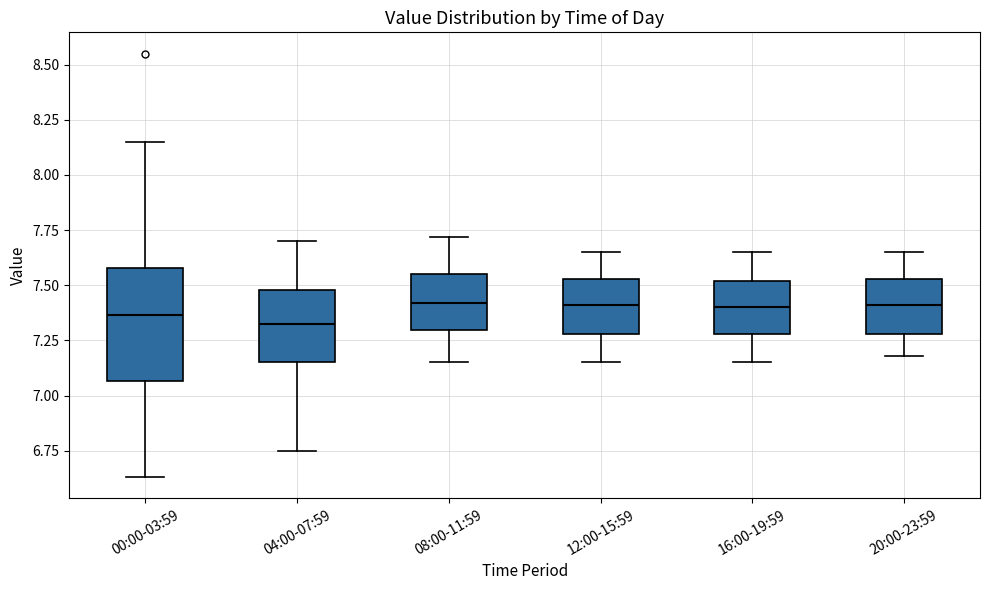

Reading left to right, read every box against the y-axis: the position of its median line, the range the box covers, and the ends of its whiskers. The values are not printed on the chart, so give them approximately, as read against the axis.

00:00-03:59: median 7.35, box 7.05 to 7.60, whiskers 6.65 to 8.15
04:00-07:59: median 7.35, box 7.15 to 7.50, whiskers 6.75 to 7.70
08:00-11:59: median 7.40, box 7.30 to 7.55, whiskers 7.15 to 7.70
12:00-15:59: median 7.40, box 7.30 to 7.55, whiskers 7.15 to 7.65
16:00-19:59: median 7.40, box 7.30 to 7.50, whiskers 7.15 to 7.65
20:00-23:59: median 7.40, box 7.30 to 7.55, whiskers 7.20 to 7.65